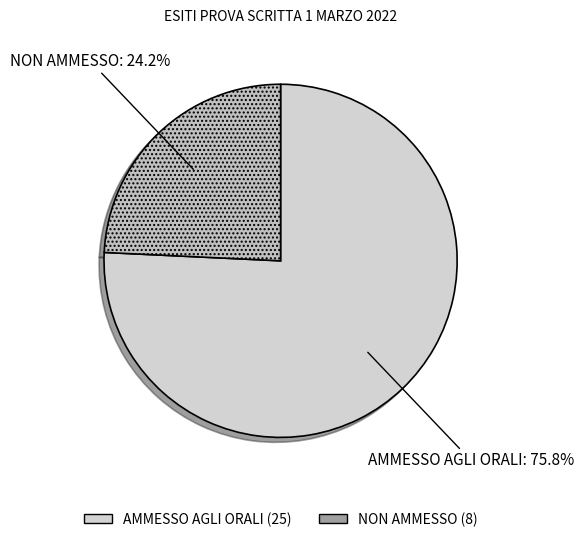

Is NON AMMESSO the majority of the pie?

No